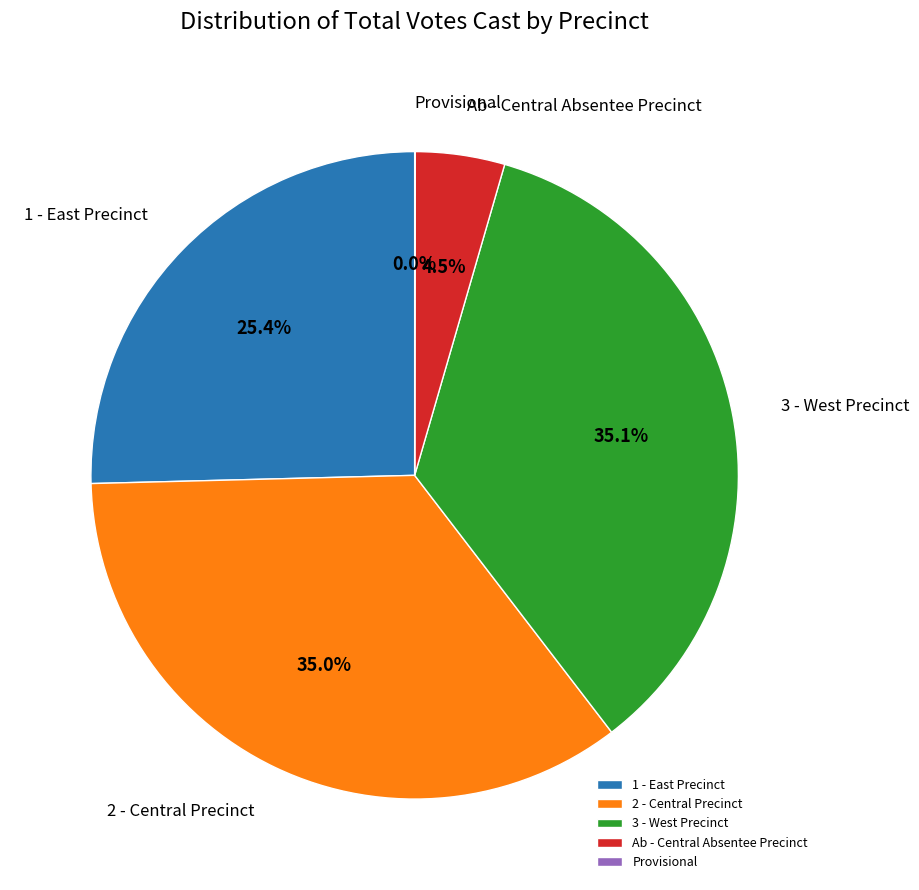

What percentage is NOT represented by 3 - West Precinct?

64.9%